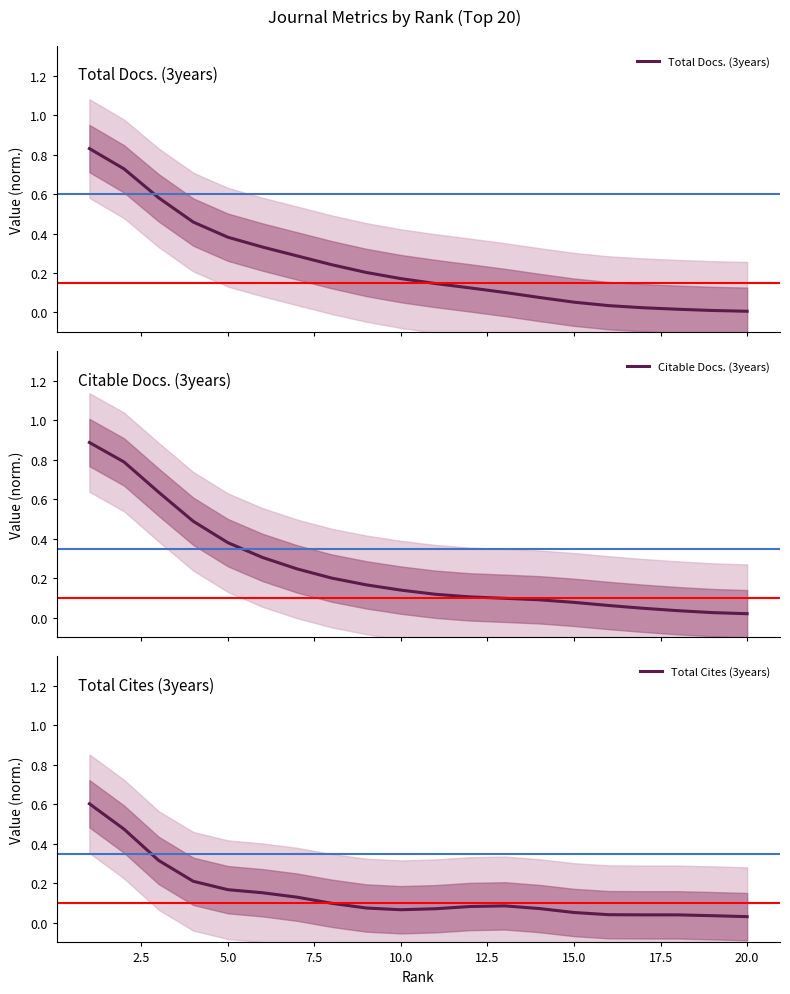

True or false: Total Cites (3years) has more than 0 interior local peaks.

True